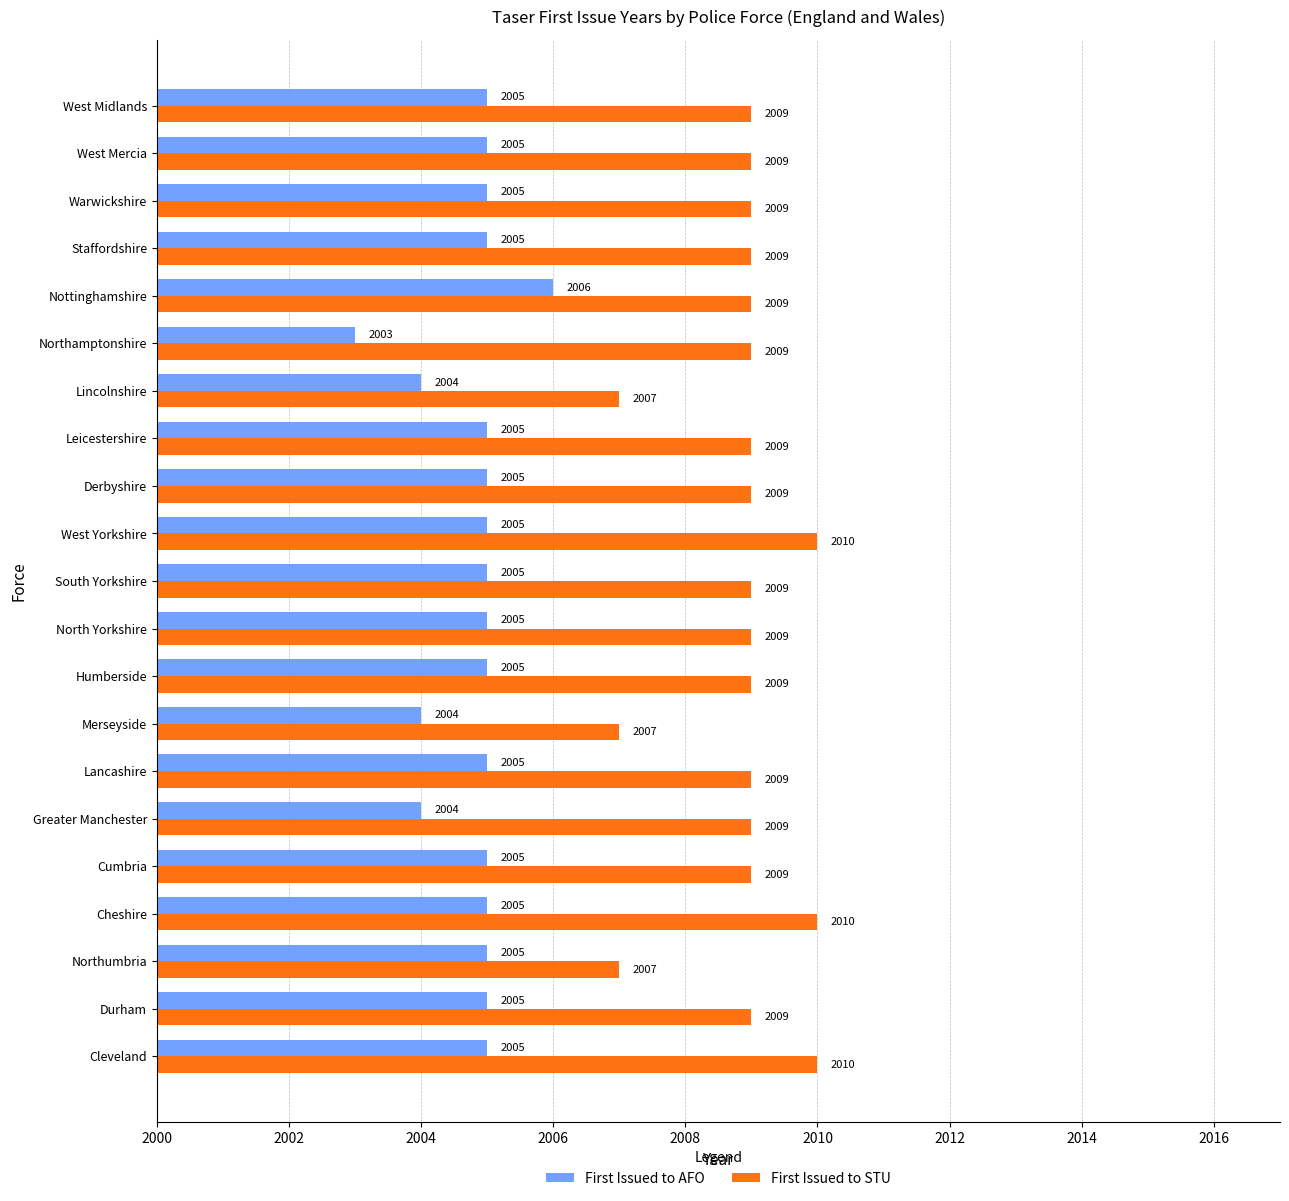

The value of First Issued to AFO at Warwickshire is 2005. True or false?

True